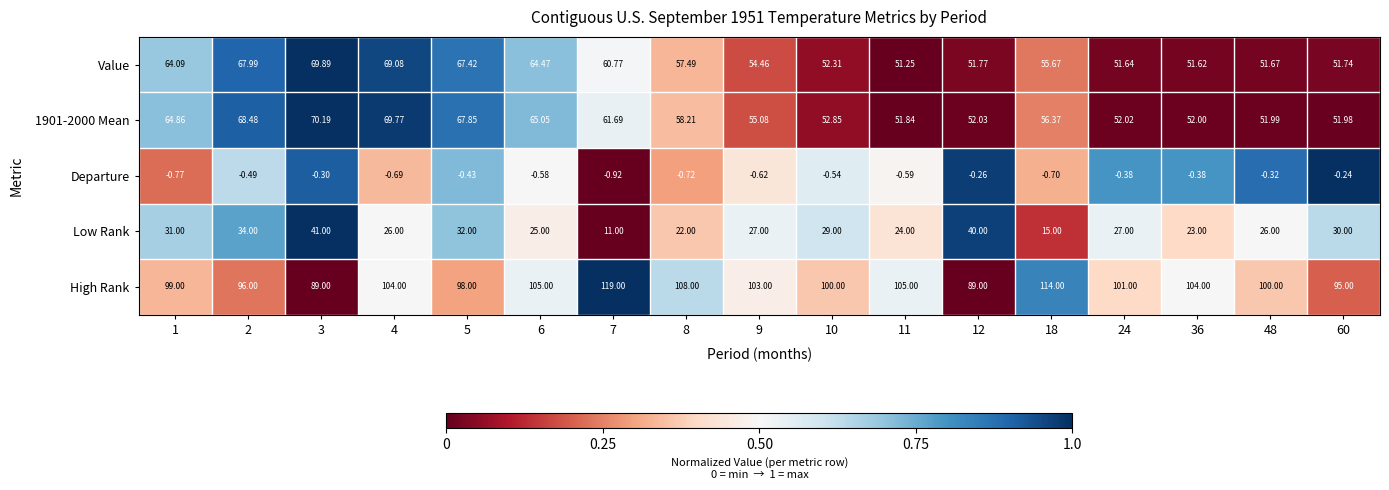

Is the value of 1901-2000 Mean at 48 greater than the value of Departure at 1?

Yes